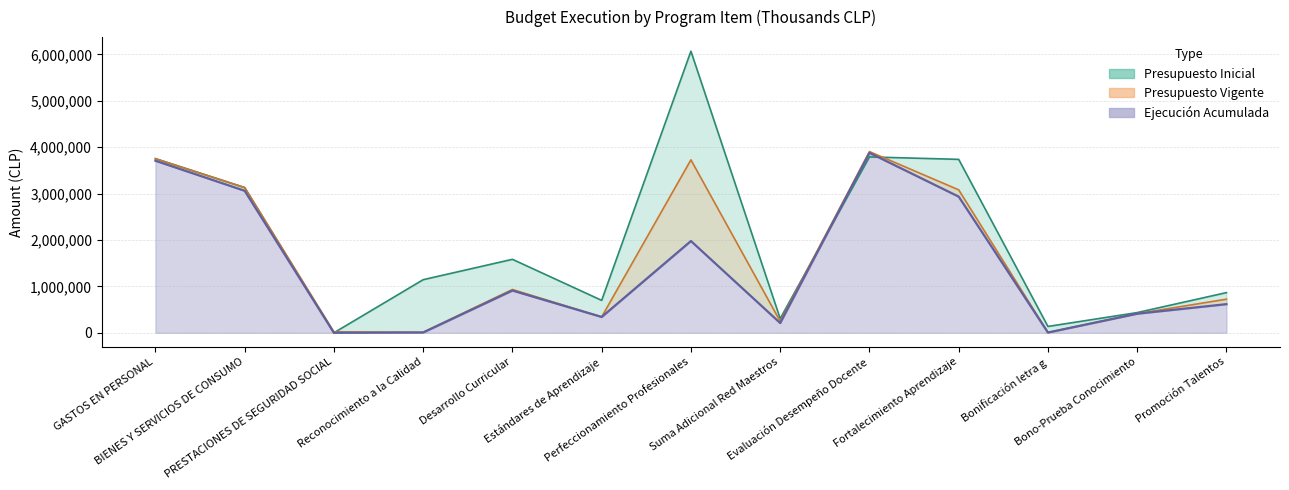

After their last crossing, which series has the higher values: Ejecución Acumulada or Presupuesto Inicial?

Presupuesto Inicial